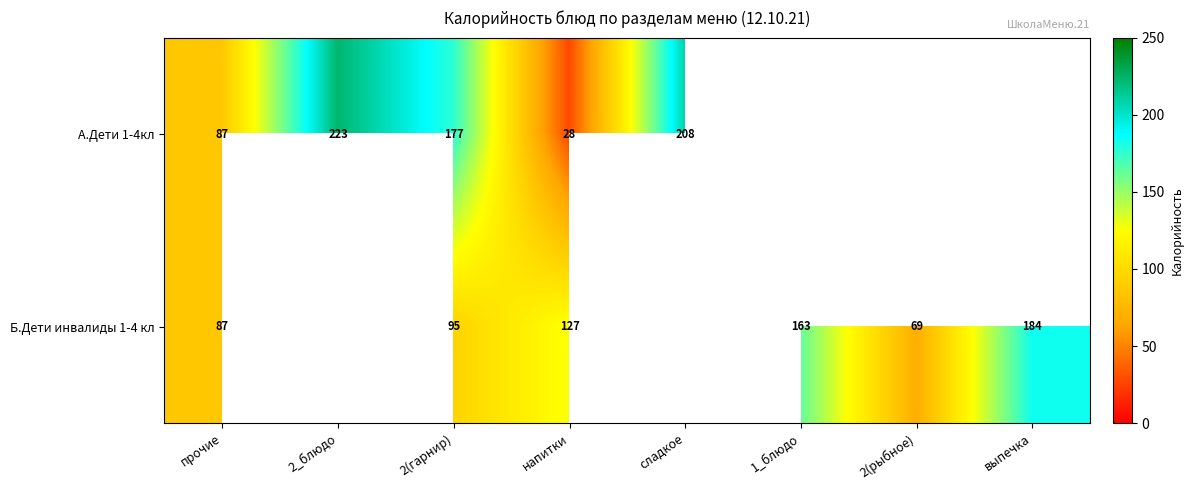

Between 1_блюдо and выпечка, which is larger?

выпечка